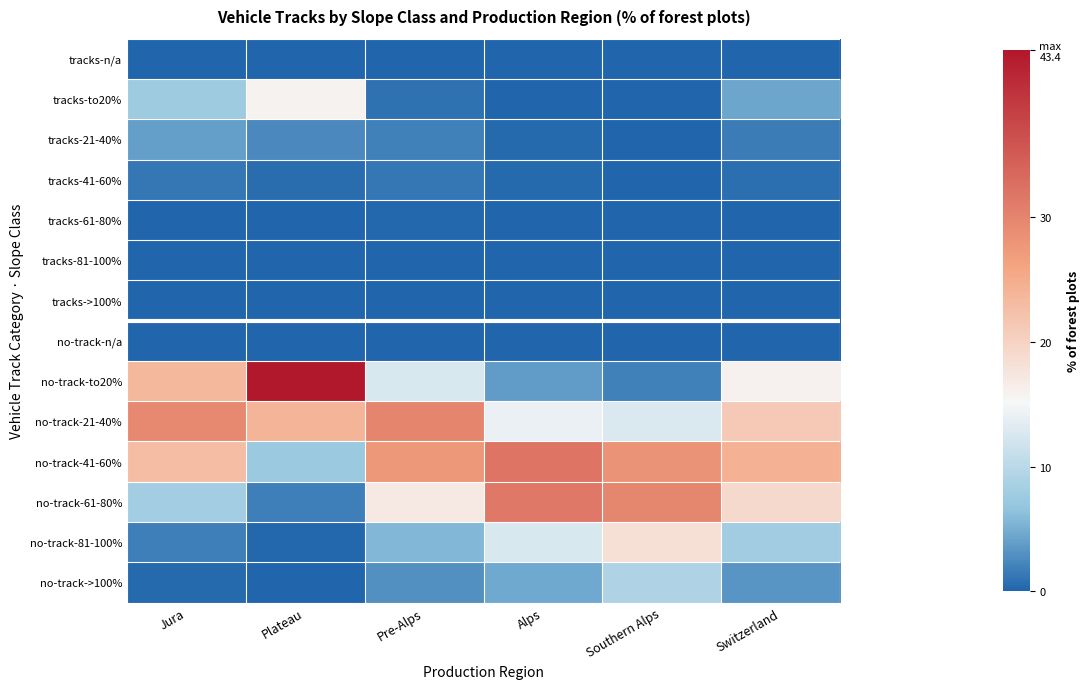

Between Southern Alps and Switzerland, which is larger?

Southern Alps